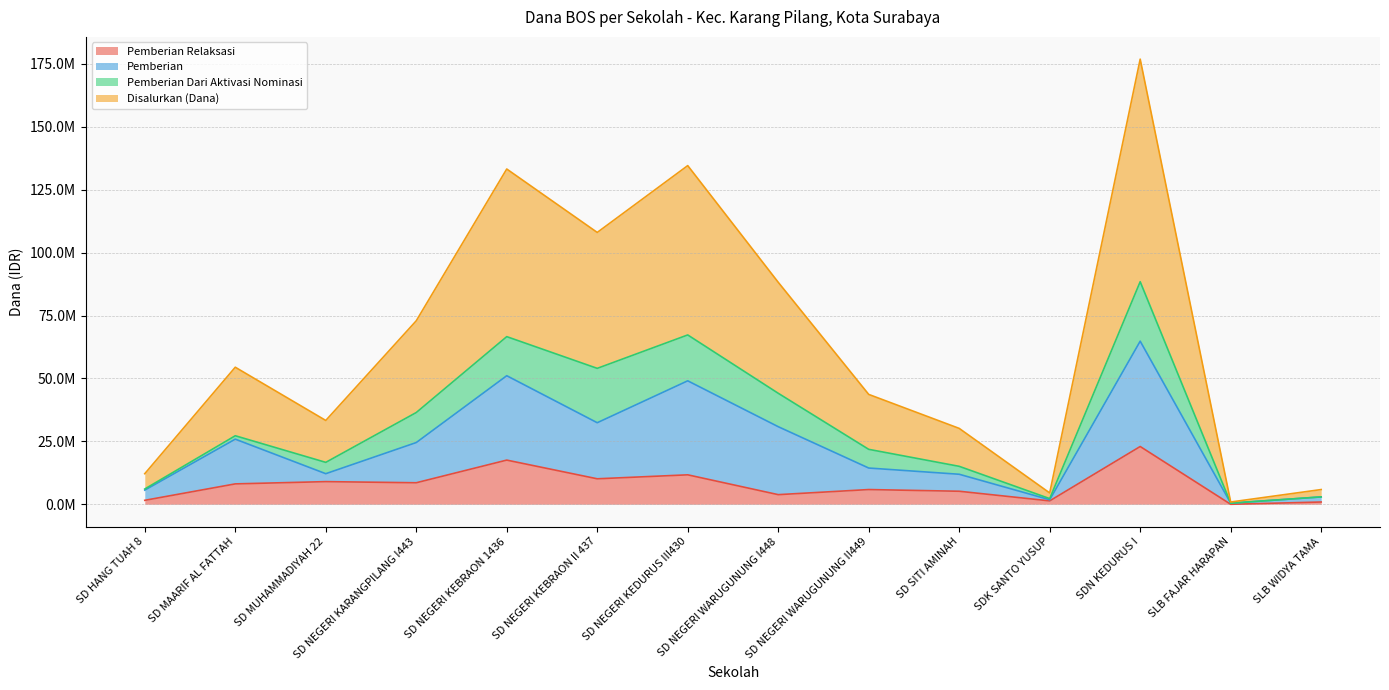

True or false: Pemberian has more than 1 points higher than both neighbors.

True